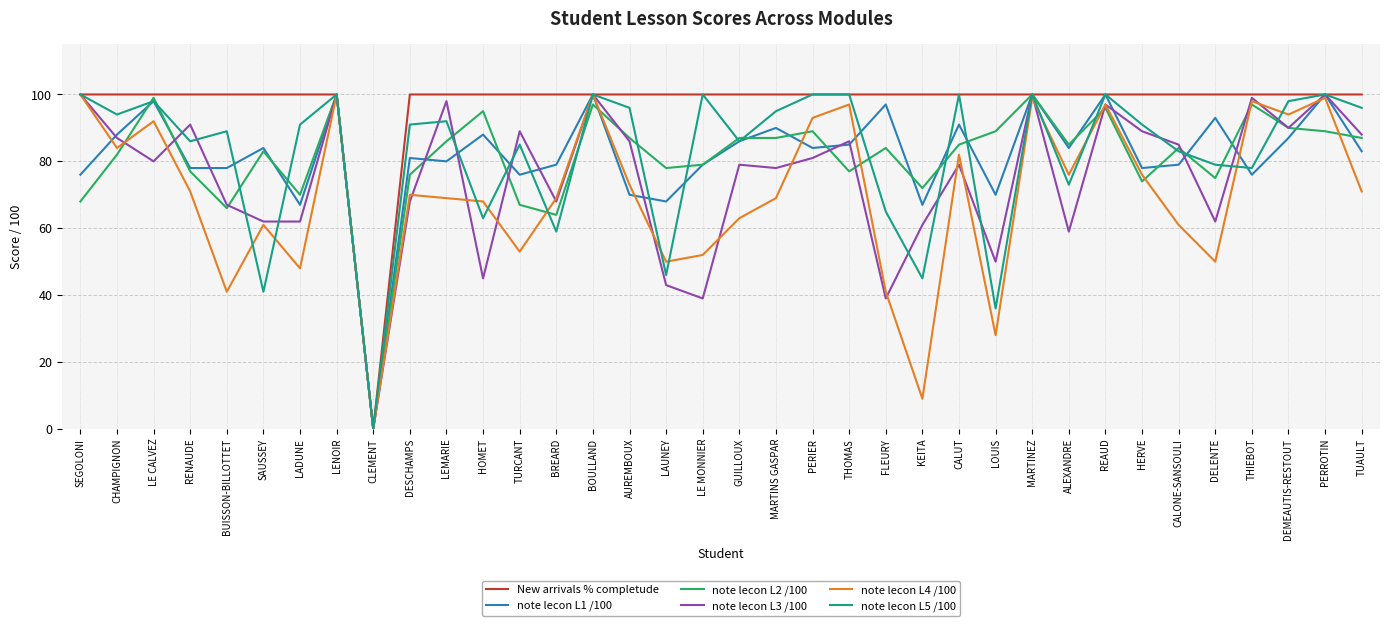

What value does the New arrivals % completude series have at BOULLAND?

100